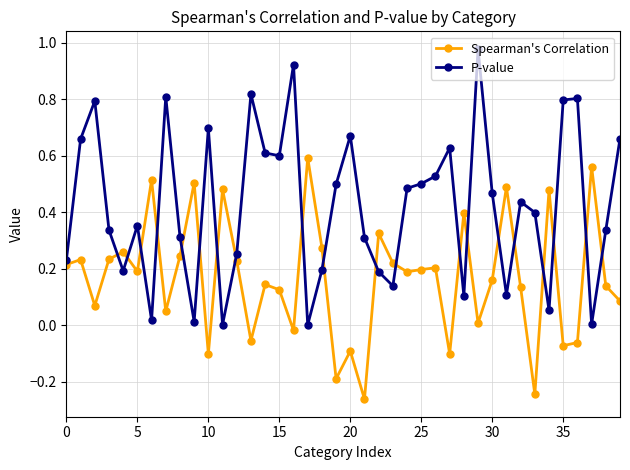

Which series has the largest range (max minus min)?

P-value